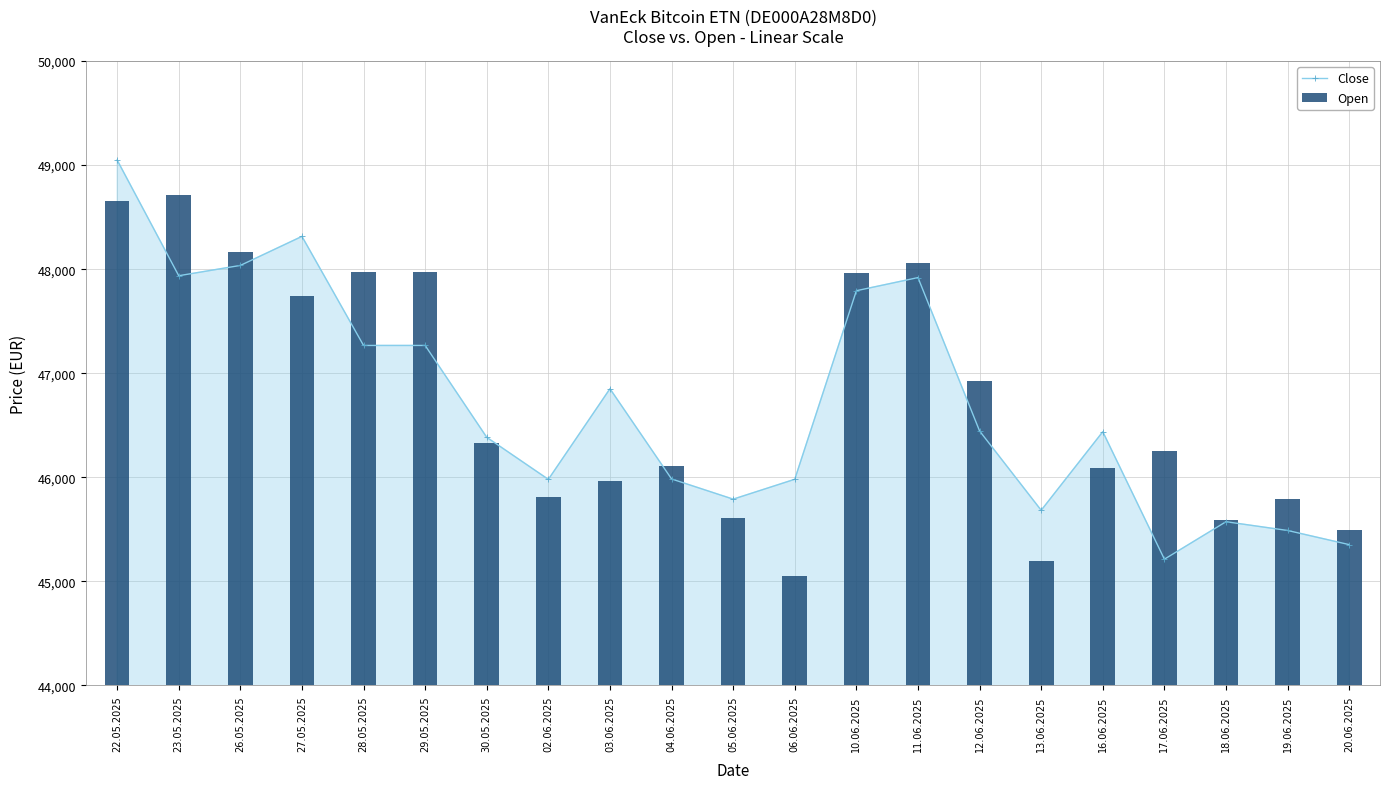

What is the average value of the Open series?

46736